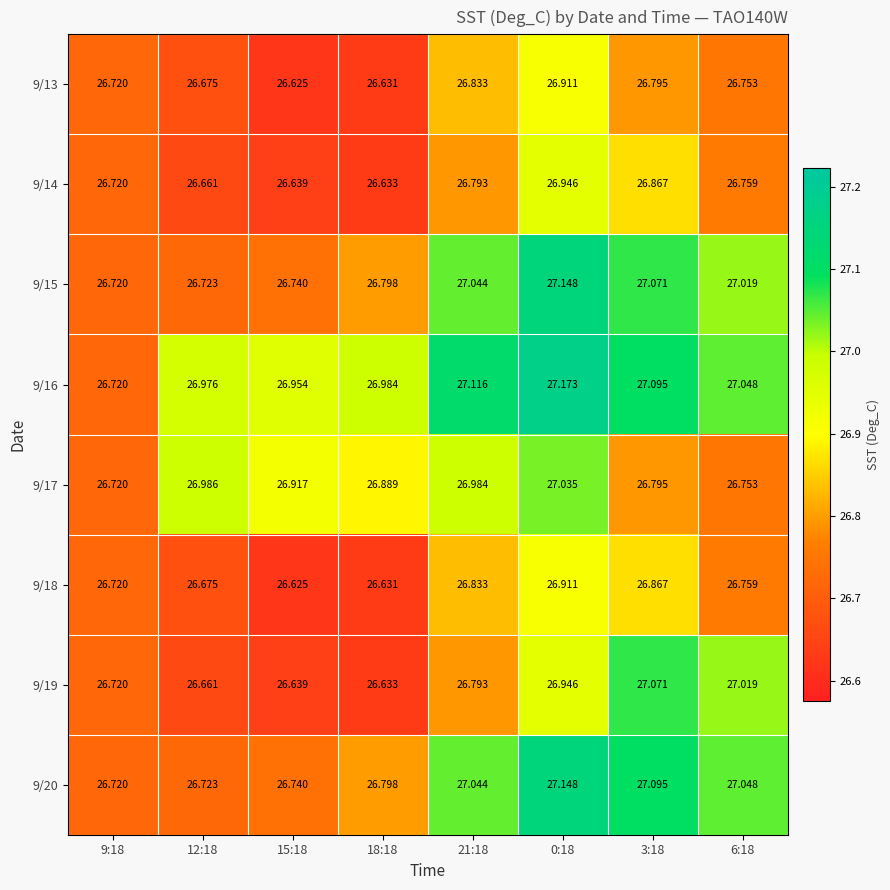

Which series changed the most between 9:18 and 12:18?

9/17